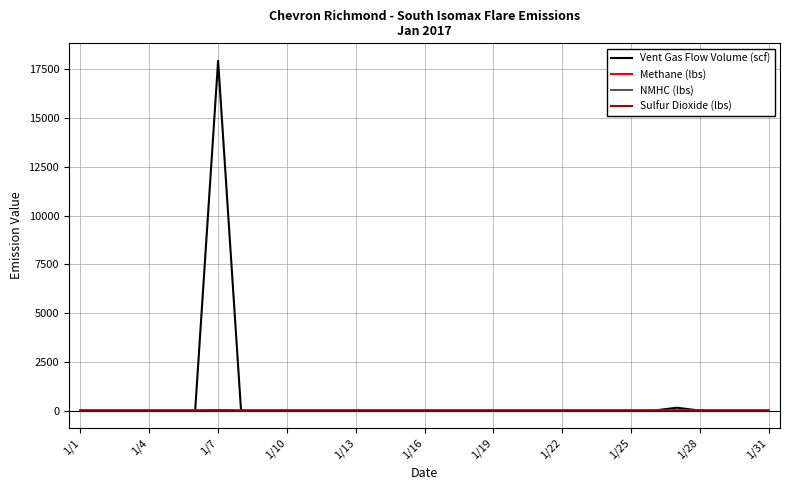

What is the maximum value for Vent Gas Flow Volume (scf)?

17934.0